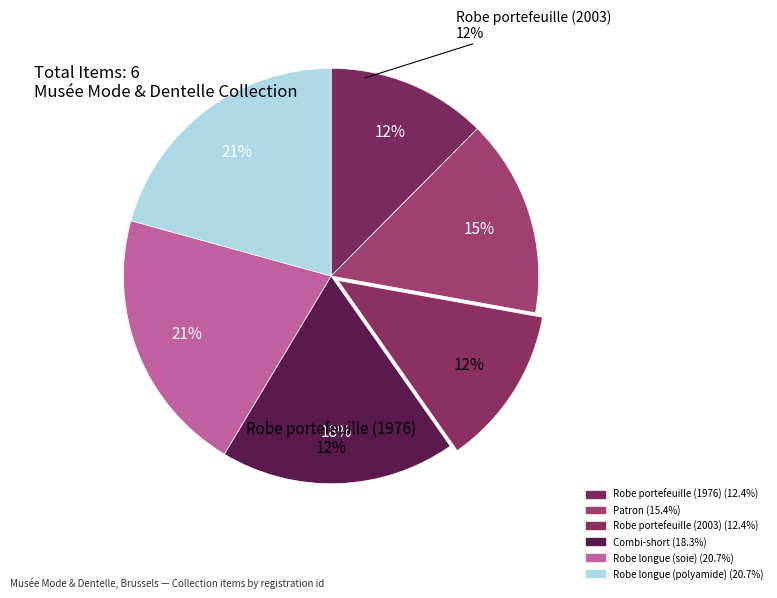

What percentage is NOT represented by Robe longue (soie)?

79.3%